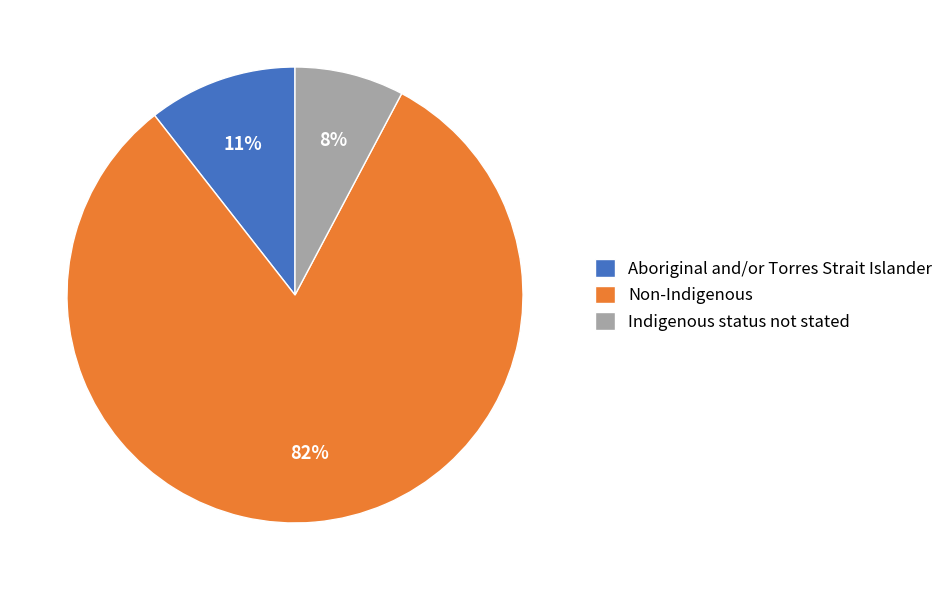

The Non-Indigenous slice represents 93% of the pie. True or false?

False